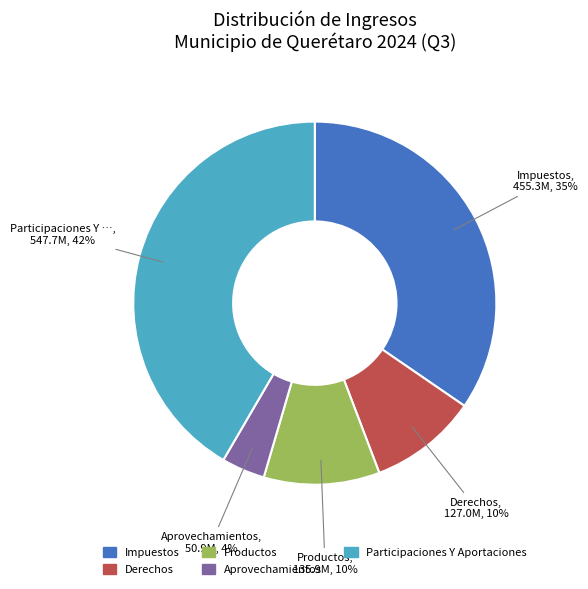

To the nearest percent, what is the difference between the largest and smallest slice percentages?

38%